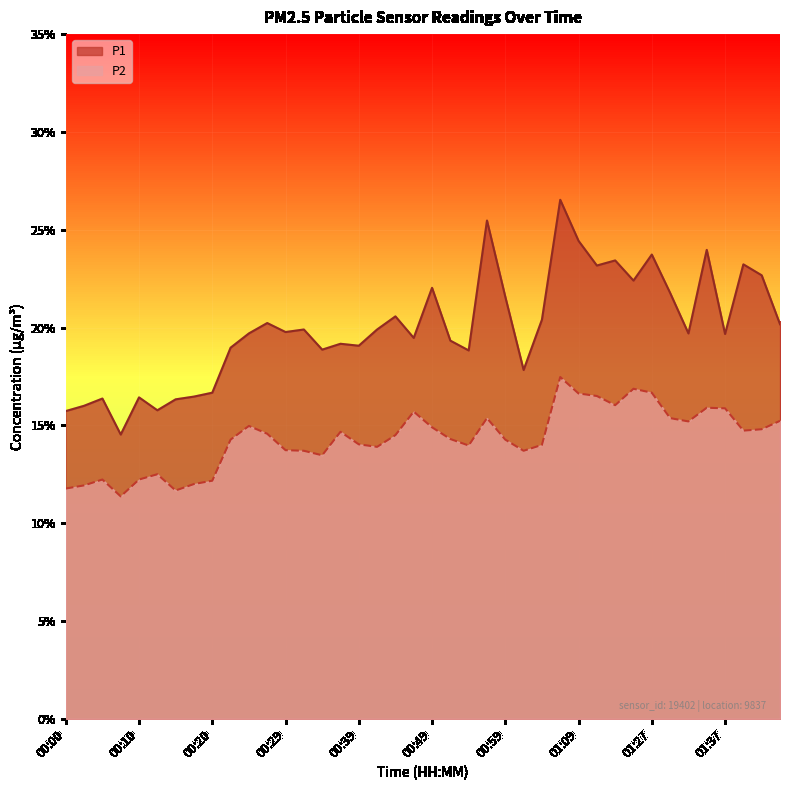

Which category has the highest value in the P1 series?

01:06